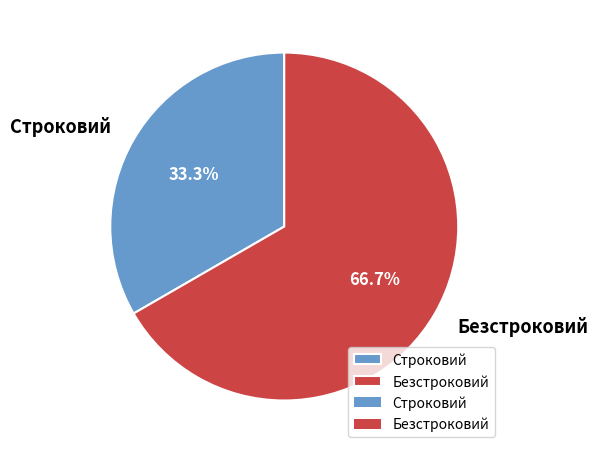

What percentage is the Строковий slice, to the nearest percent?

33%